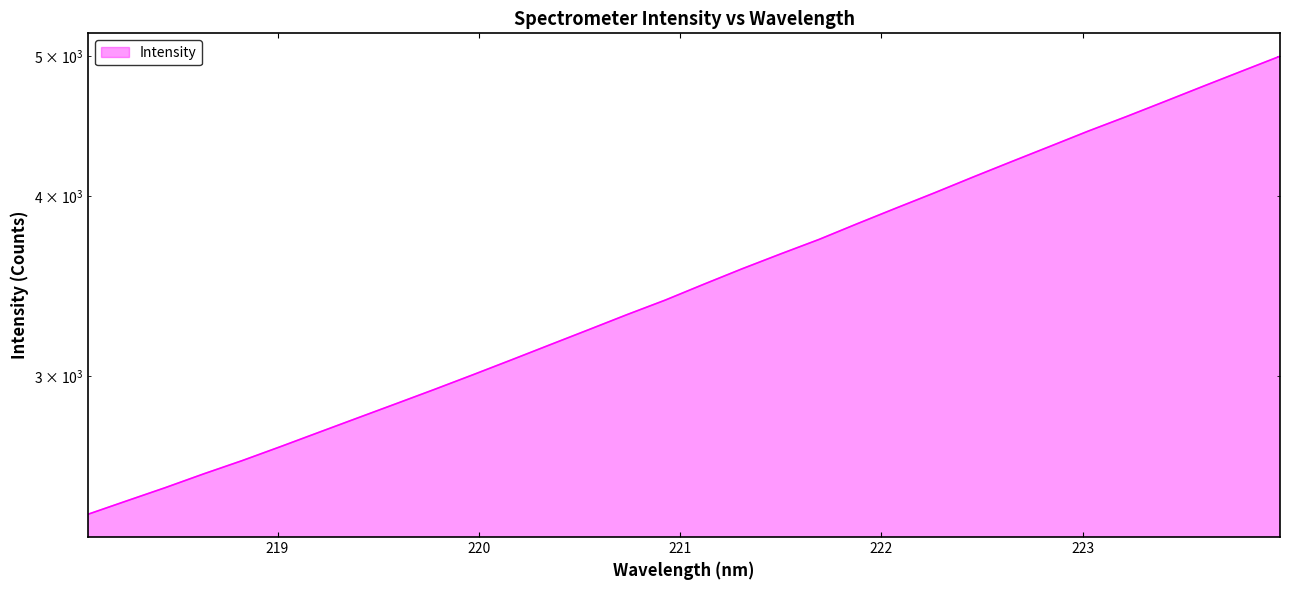

What is the sum of the values at 222.4538 and 221.6902?

7853.9